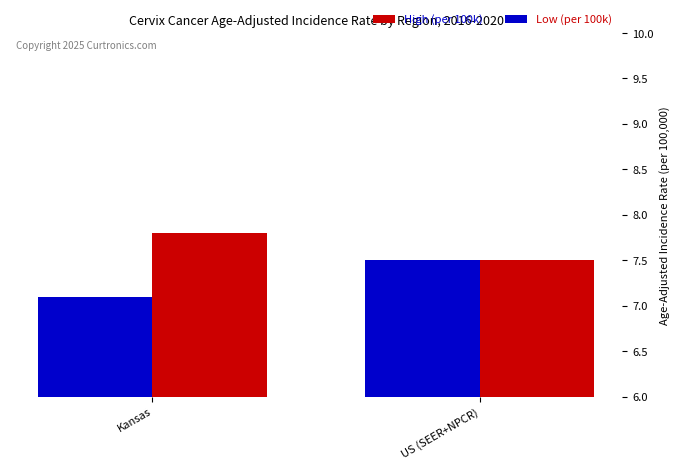

True or false: High (per 100k) has a value of 7.8 at Kansas.

True